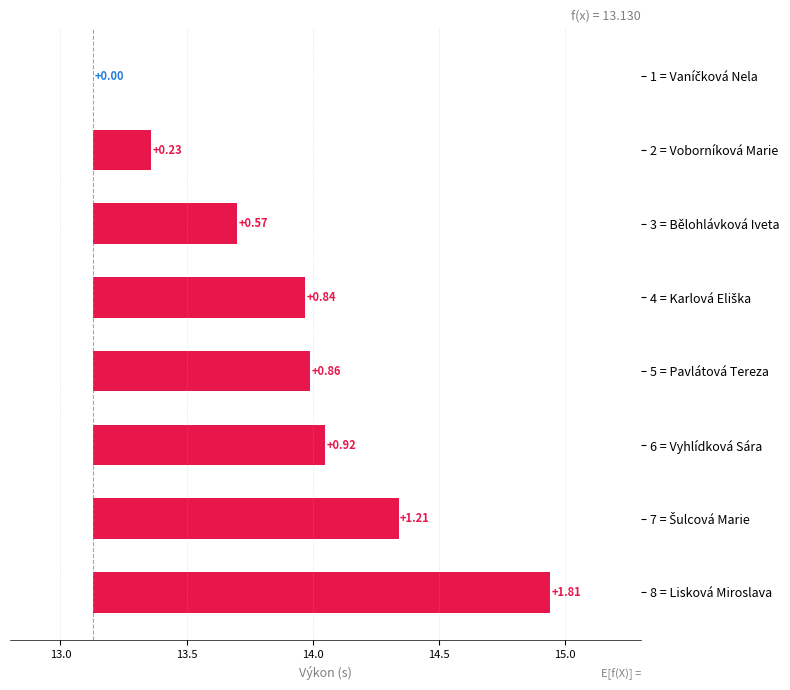

What is the maximum value shown in the chart?

1.8